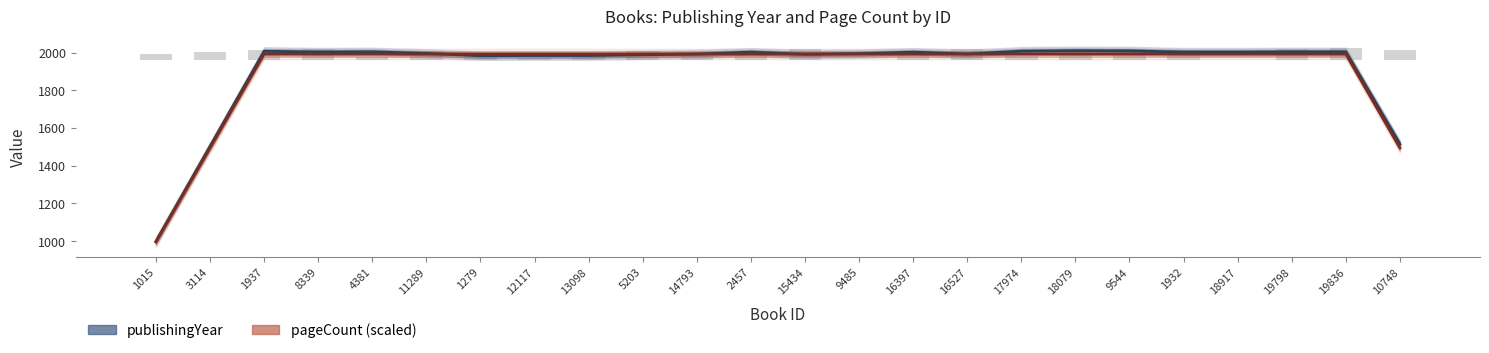

What is the label of the 8th bar from the right?

17974